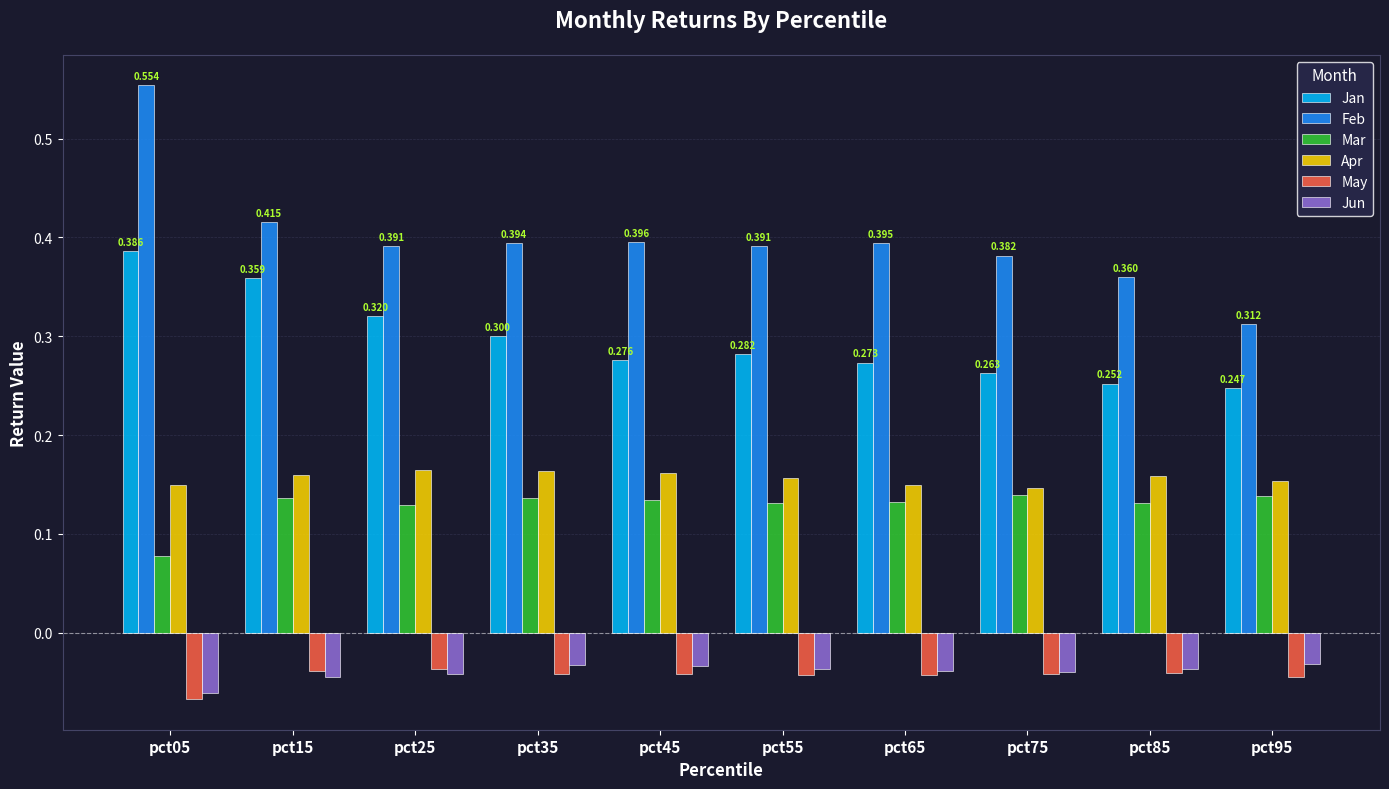

Which series has the largest range (max minus min)?

Feb